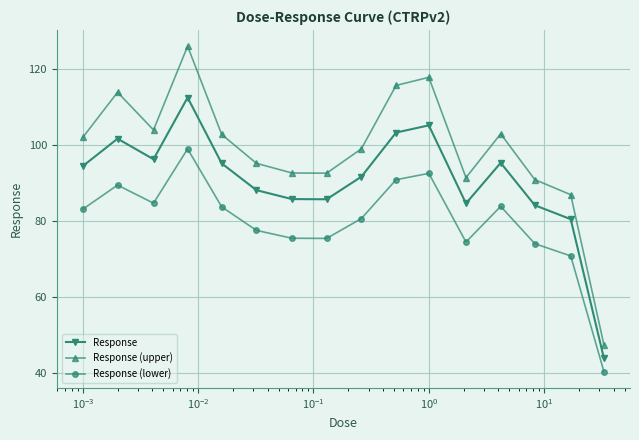

In Response, how many points are lower than both neighbors (excluding endpoints)?

3